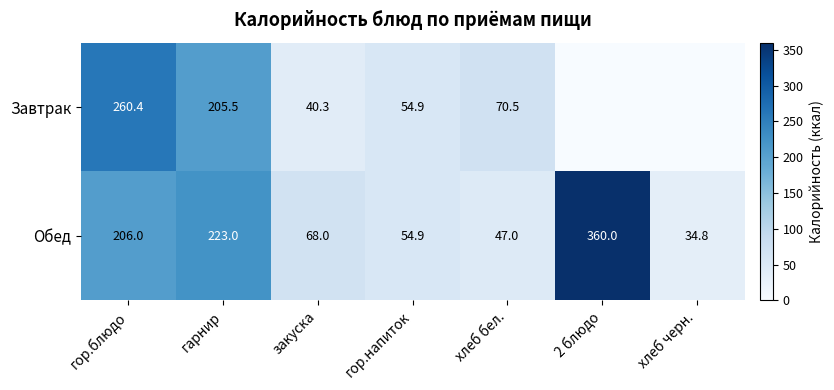

What is the average value of the Обед series?

142.0